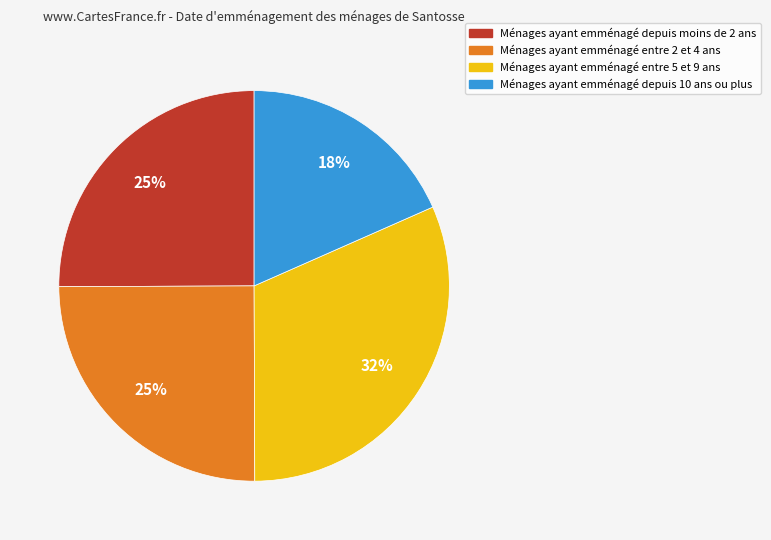

To the nearest percent, what is the average slice percentage?

25%